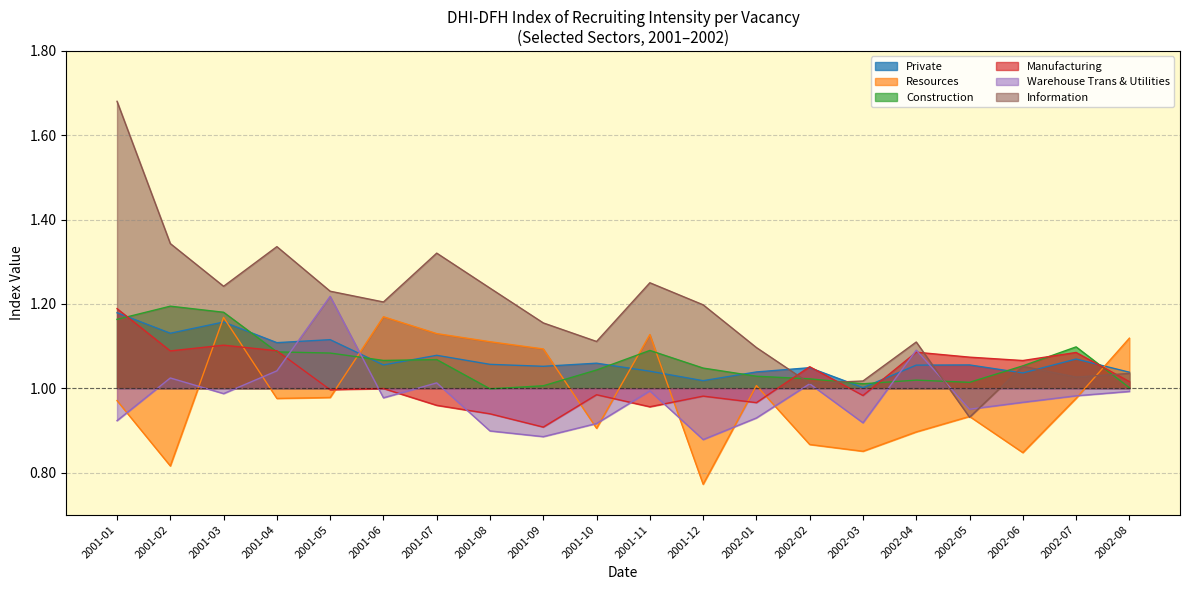

What are all the series names shown in the legend?

Private, Resources, Construction, Manufacturing, Warehouse Trans & Utilities, Information